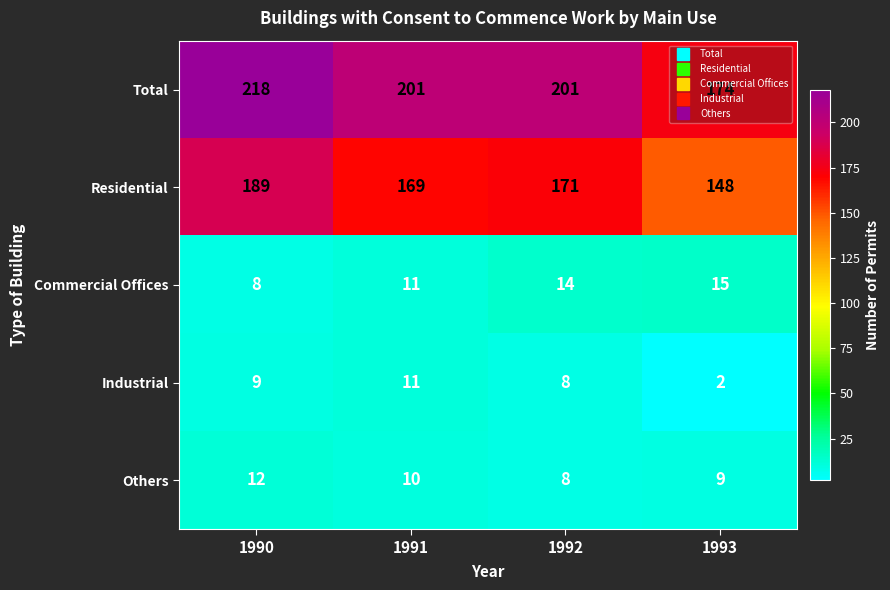

Between 1990 and 1991, which series saw the biggest shift?

Residential